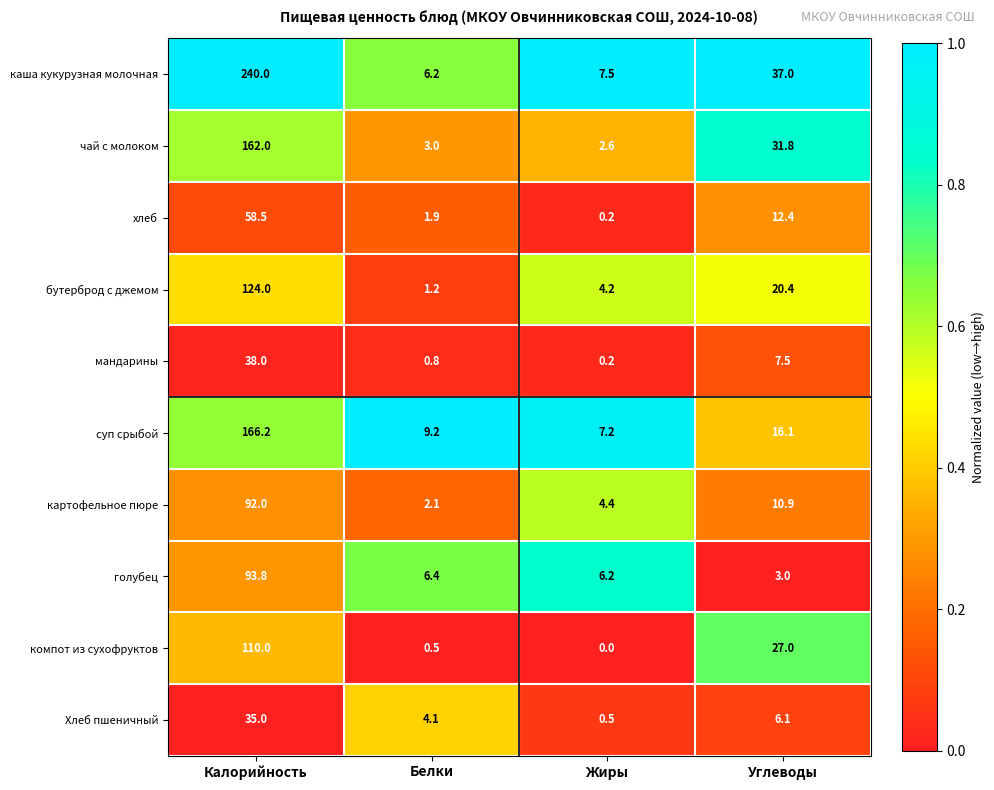

What is the difference between the чай с молоком values at Жиры and Белки?

0.4